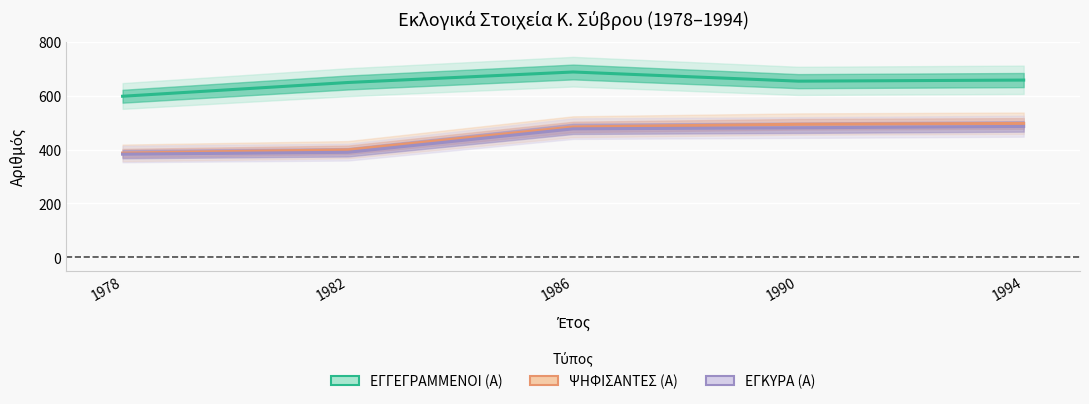

What is the greatest value displayed?

688